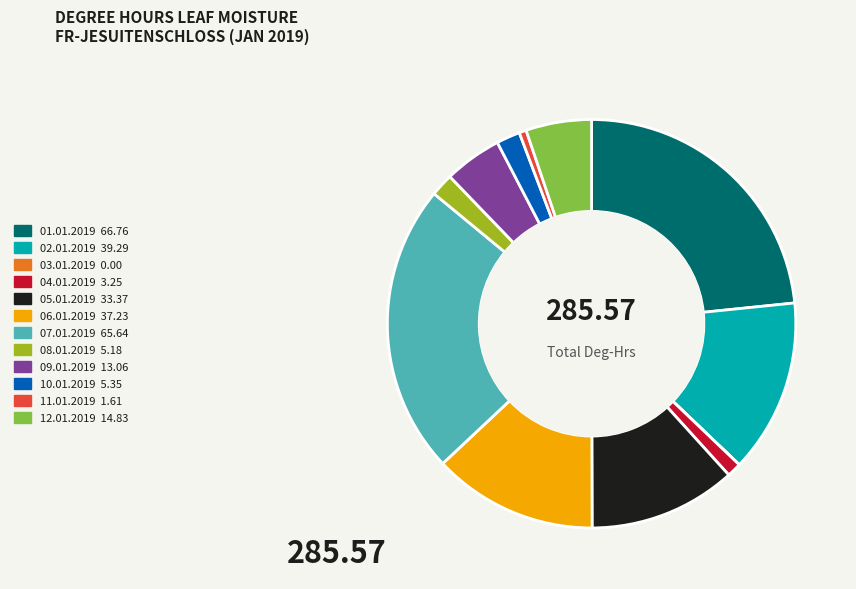

Is there a majority slice in this chart?

No